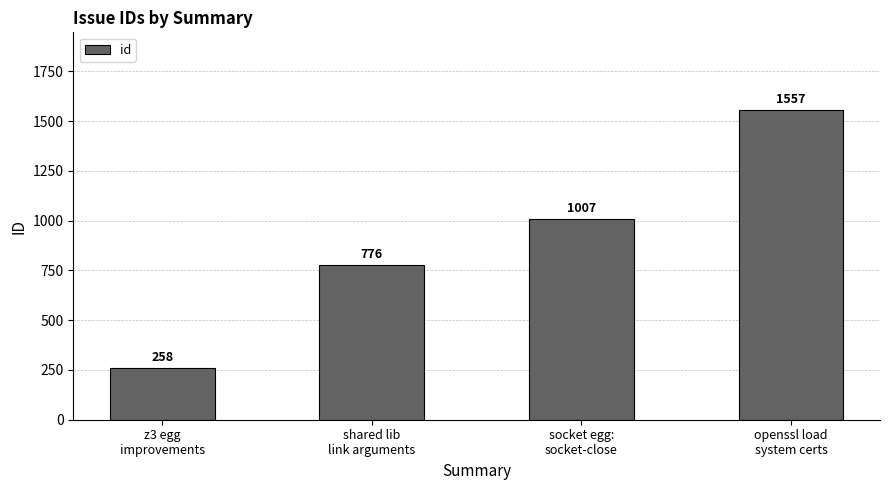

What position from the right is socket egg:
socket-close?

2